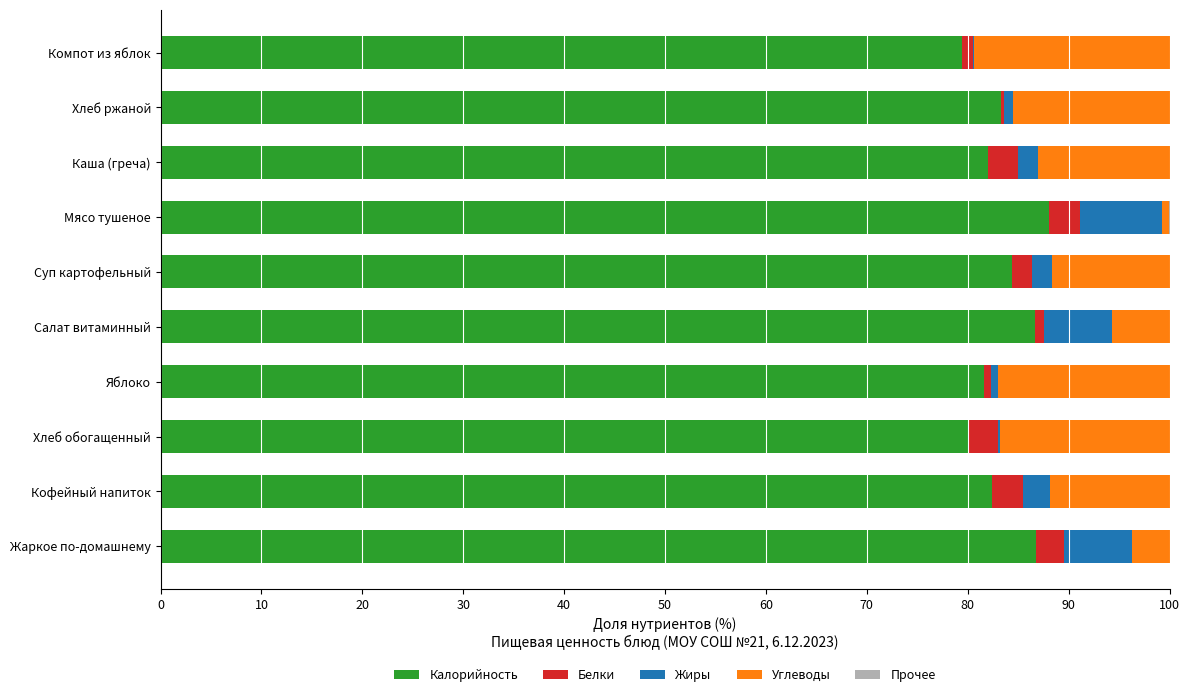

Is it true that Калорийность equals 28.5 at Каша (греча)?

False